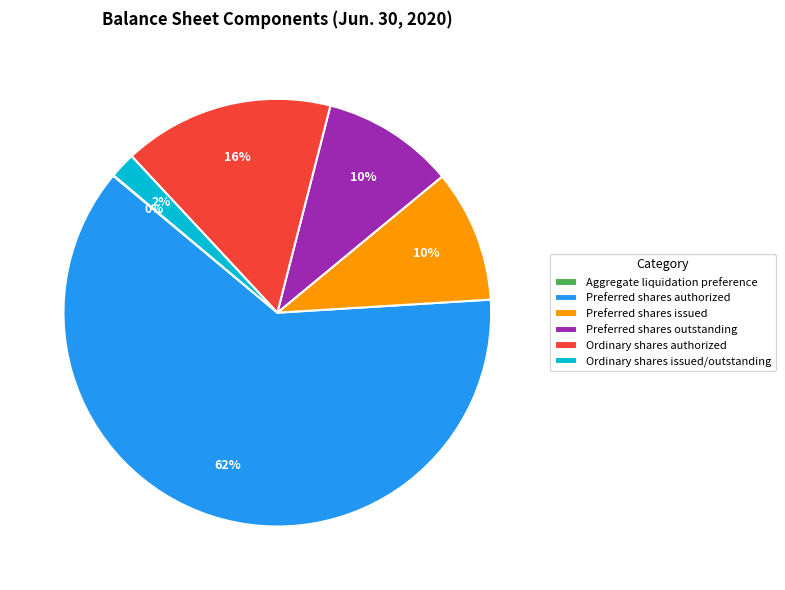

Between Ordinary shares authorized and Ordinary shares issued/outstanding, which is larger?

Ordinary shares authorized